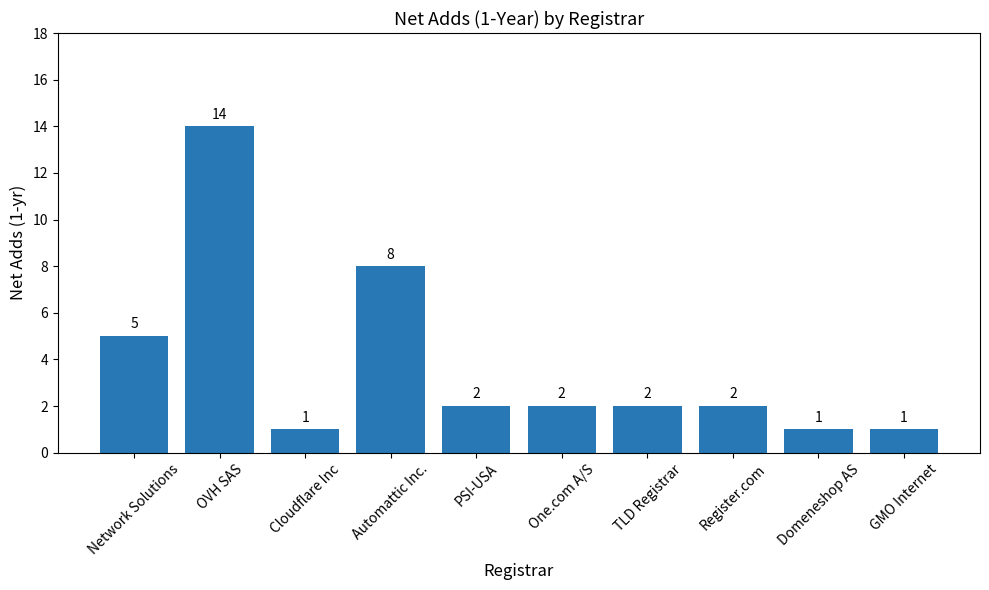

What is the average value?

4